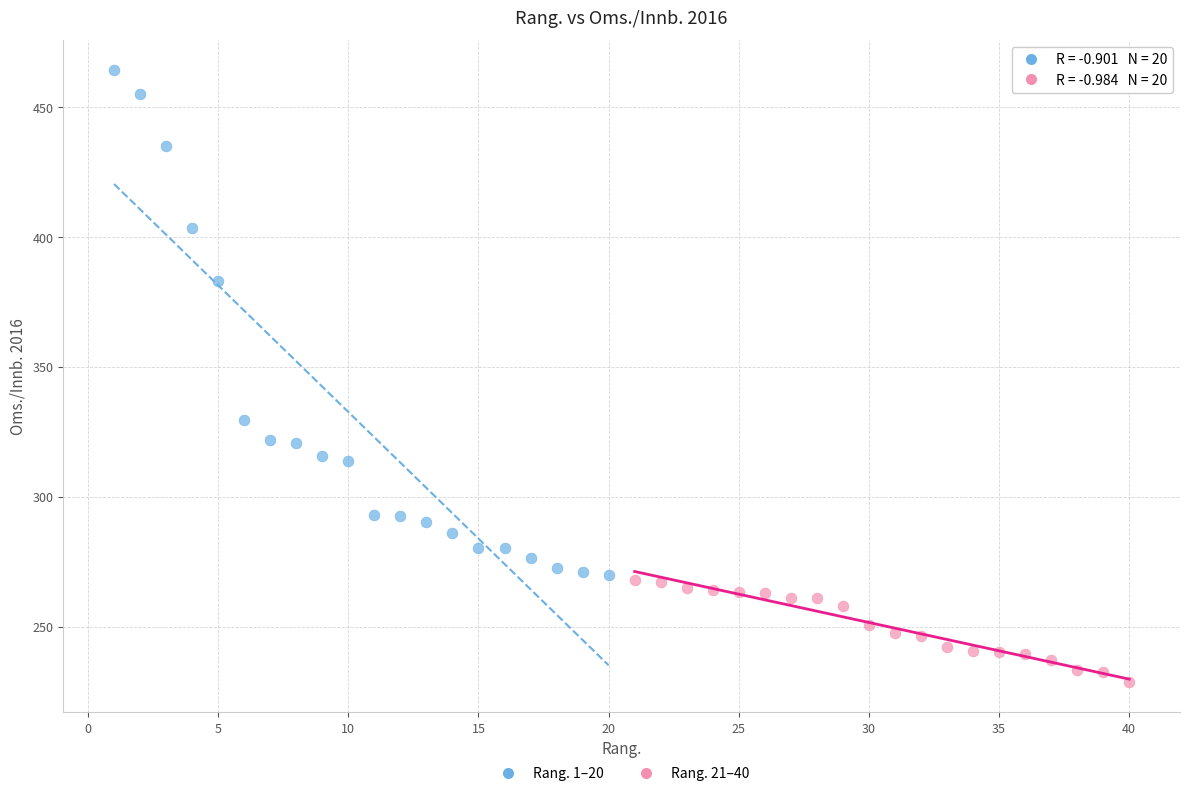

Which series contains the lowest Y value?

Rang. 21–40